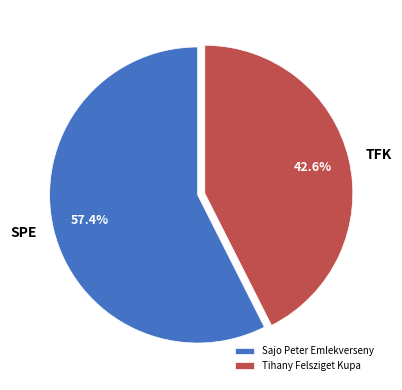

Is there a majority slice in this chart?

Yes